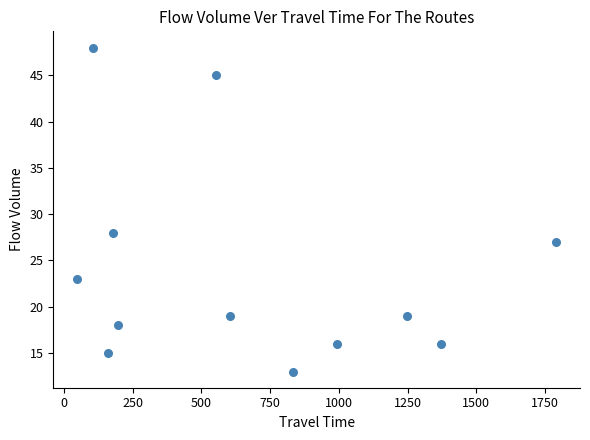

What Y value in the scatter plot is closest to 30?

28